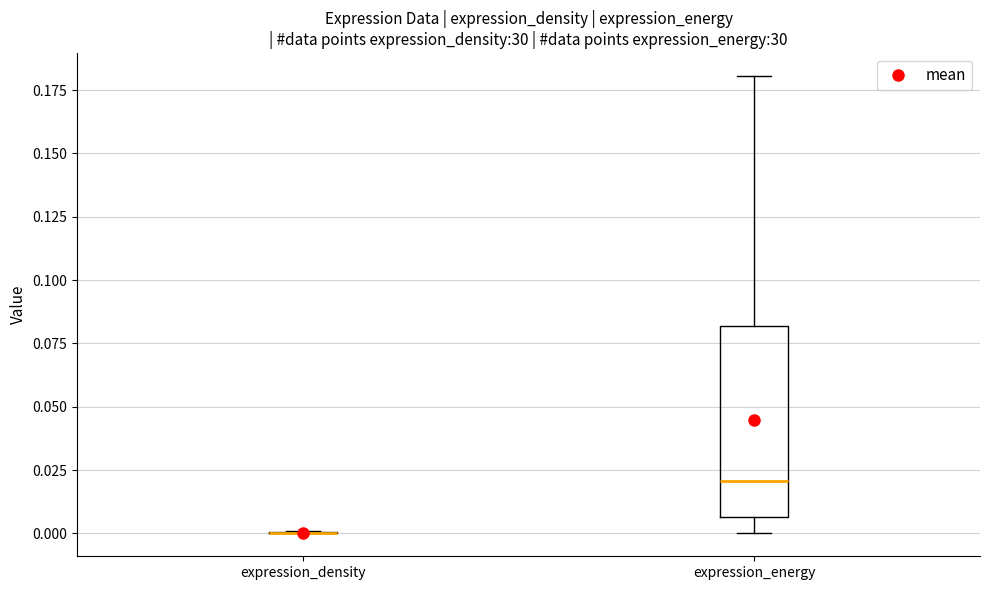

Reading left to right, read every box against the y-axis: the position of its median line, the range the box covers, and the ends of its whiskers. The values are not printed on the chart, so give them approximately, as read against the axis.

expression_density: box collapsed to a line at 0.000, whiskers 0.000 to 0.000
expression_energy: median 0.020, box 0.005 to 0.080, whiskers 0.000 to 0.180